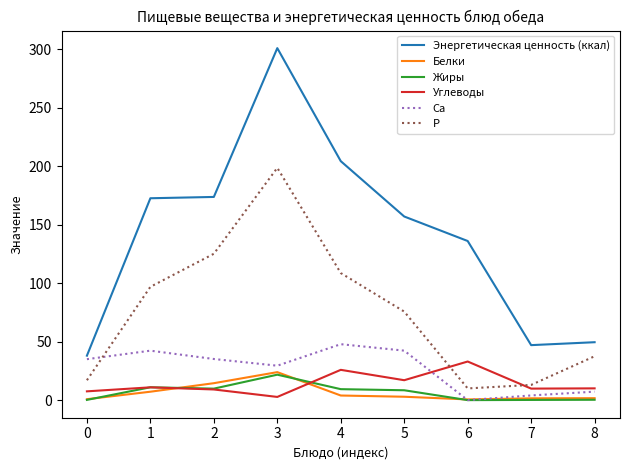

What is the sum of the Белки values at 6 and 4?

4.5